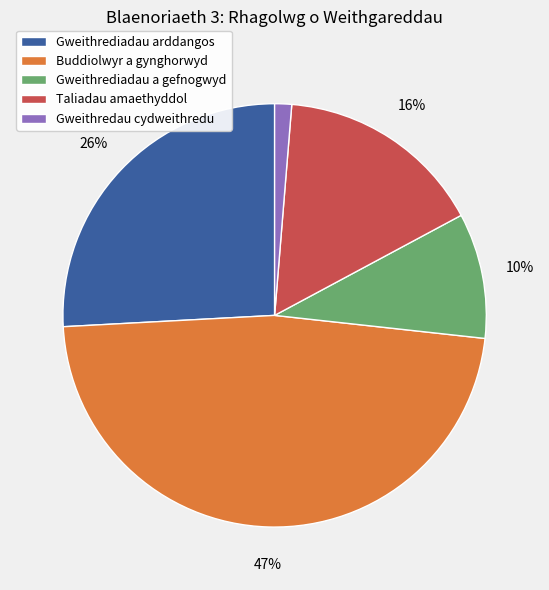

Does any single category account for the majority?

No